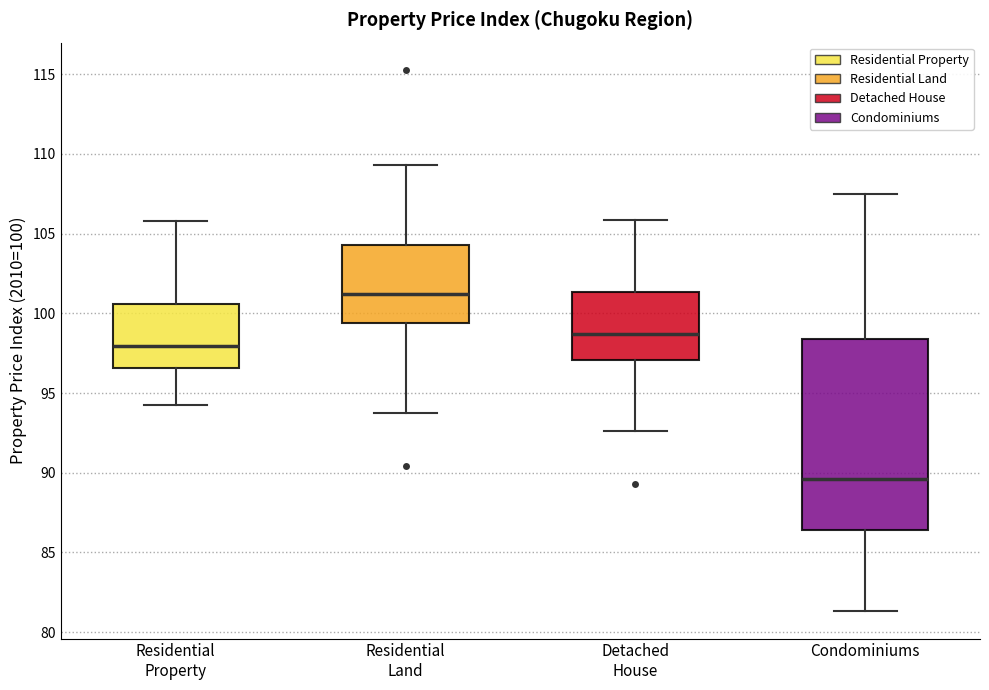

Reading left to right, read every box against the y-axis: the position of its median line, the range the box covers, and the ends of its whiskers. The values are not printed on the chart, so give them approximately, as read against the axis.

Residential Property: median 98.0, box 96.5 to 100.5, whiskers 94.0 to 106.0
Residential Land: median 101.0, box 99.5 to 104.5, whiskers 93.5 to 109.5
Detached House: median 98.5, box 97.0 to 101.5, whiskers 92.5 to 106.0
Condominiums: median 89.5, box 86.5 to 98.5, whiskers 81.5 to 107.5